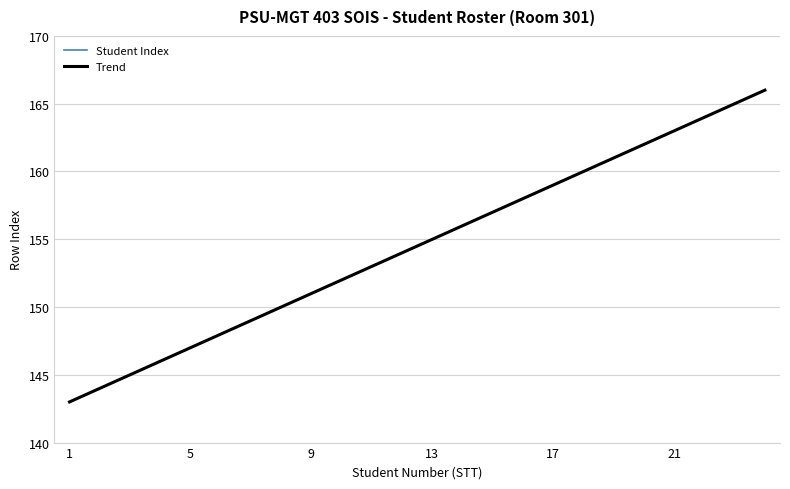

Between 12 and 11, which is larger?

12